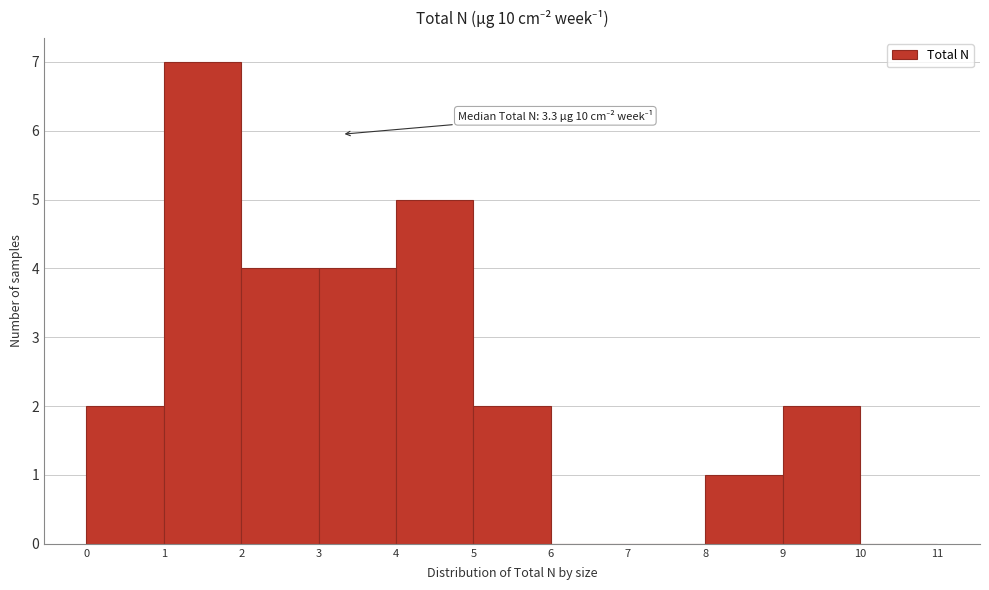

Which range on the x-axis has the tallest bar?

1 to 2